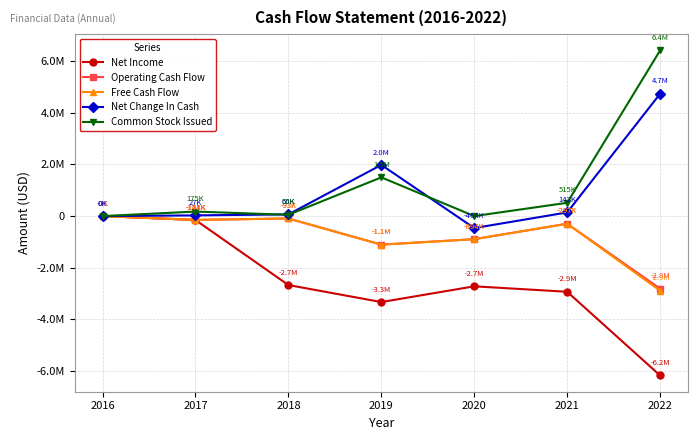

Is this an area chart (filled region under the line)?

No